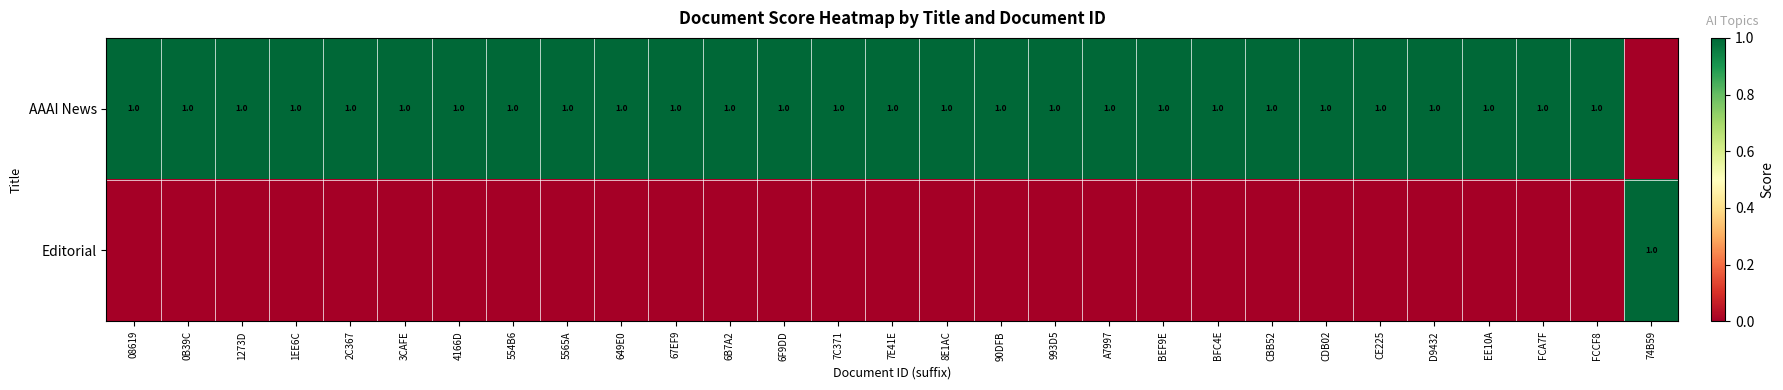

The AAAI News series shows 2 at 6F9DD. True or false?

False